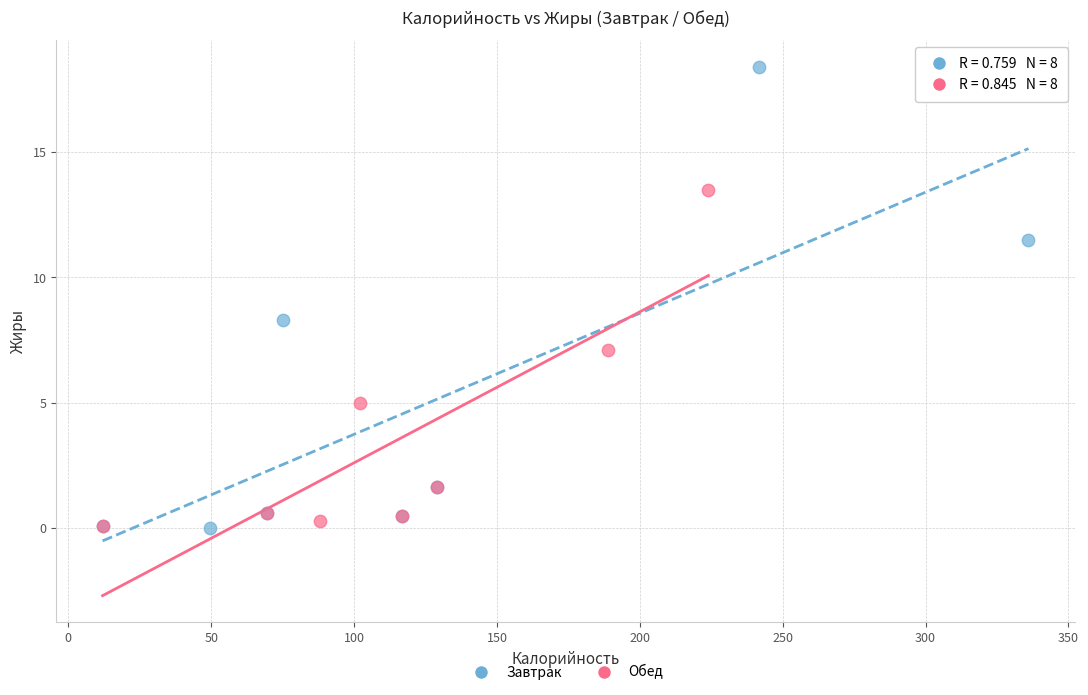

Which series has the largest Y range (max minus min)?

Завтрак